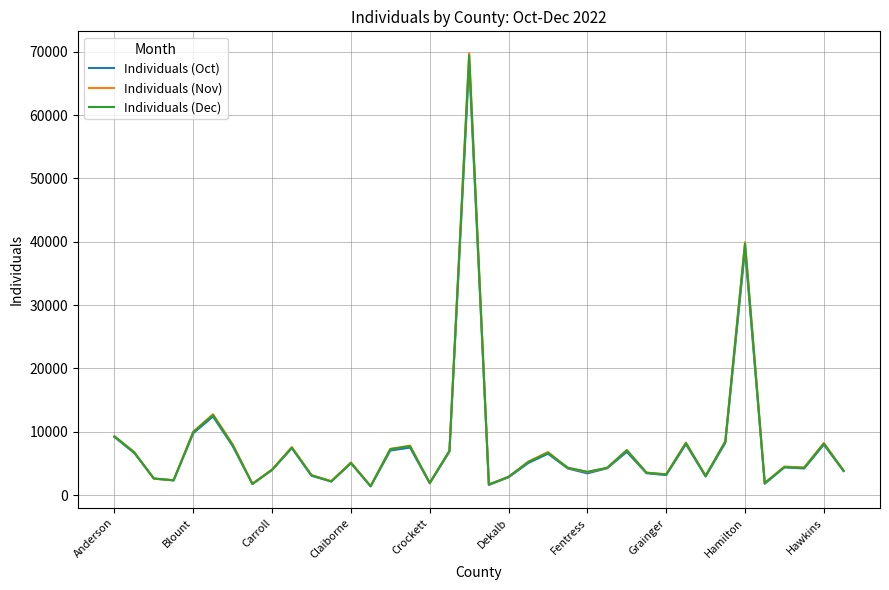

Which series has the largest range (max minus min)?

Individuals (Nov)